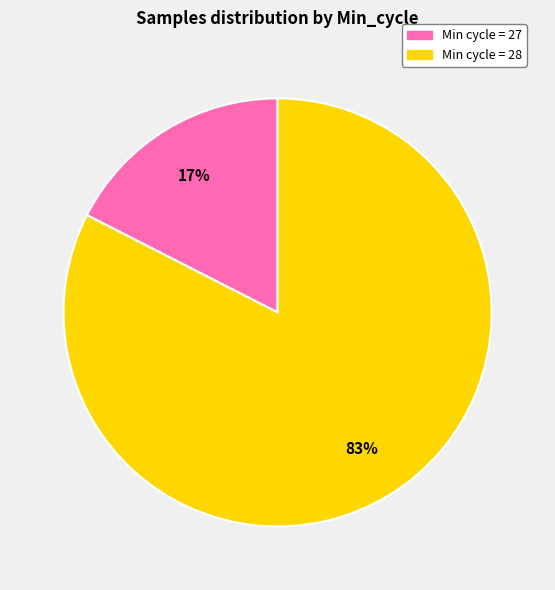

Do Min cycle = 28 and Min cycle = 27 together represent more than half of the pie?

Yes